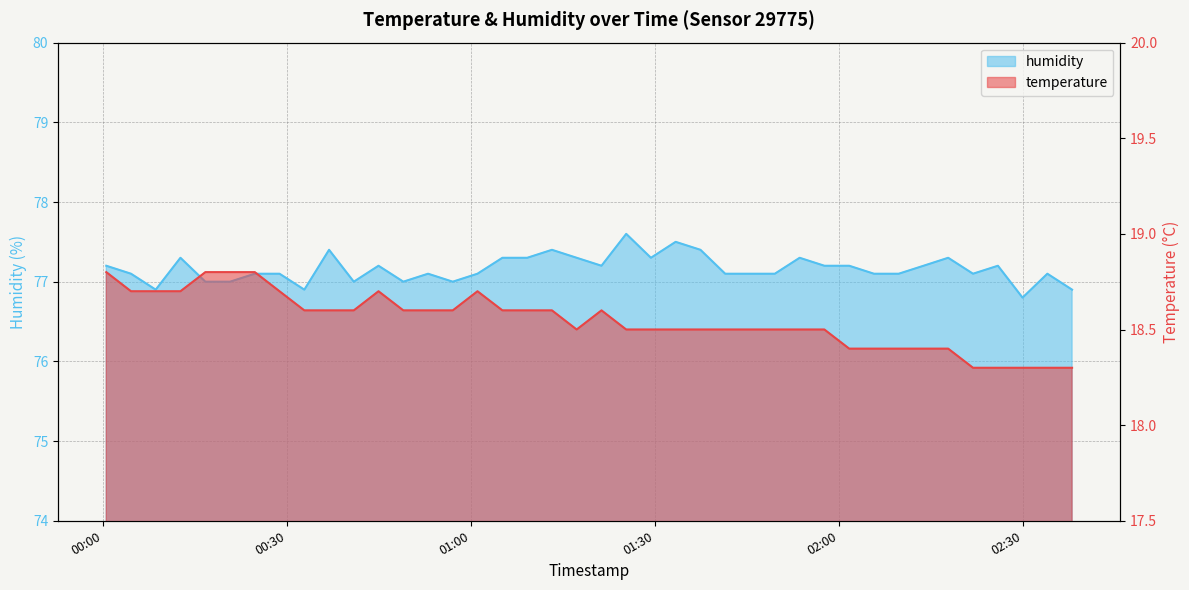

List the series in order of their peak value, lowest first.

temperature, humidity